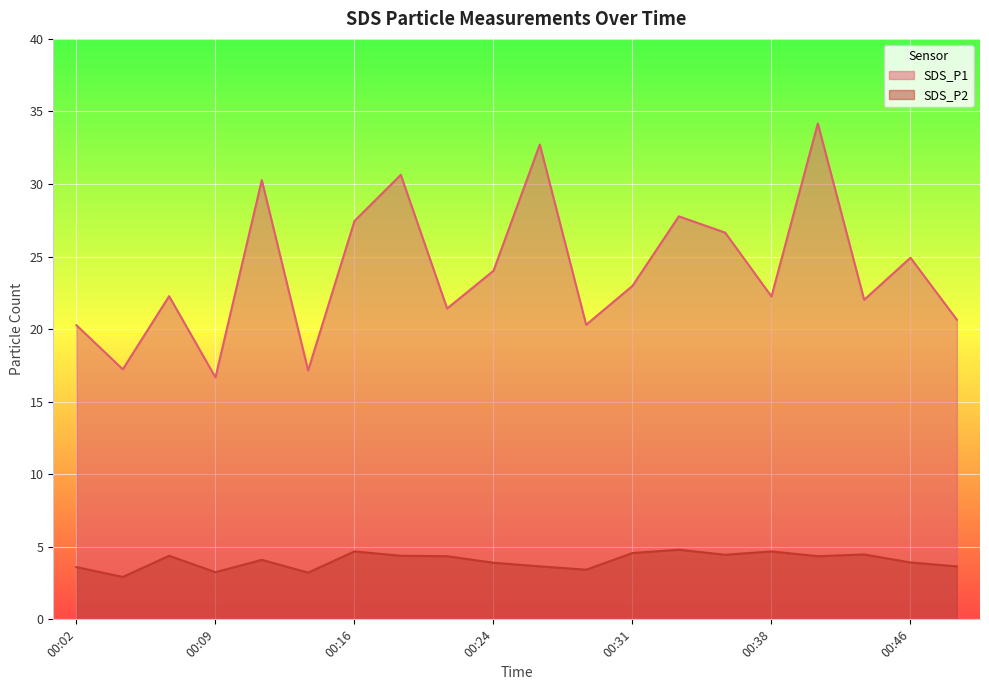

What are all the series names shown in the legend?

SDS_P1, SDS_P2